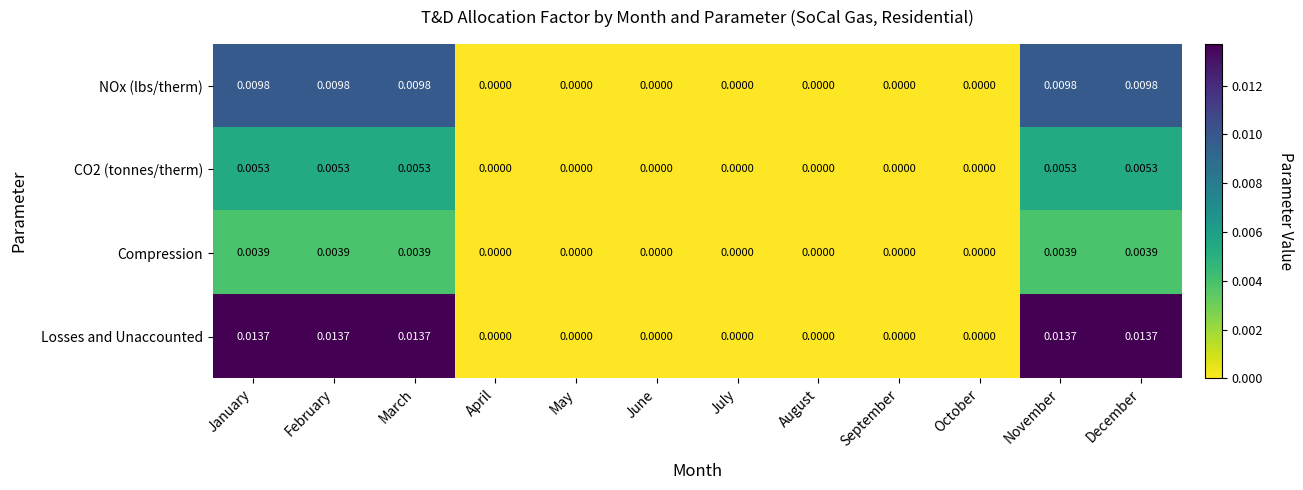

Which series has the largest total across all categories?

Losses and Unaccounted